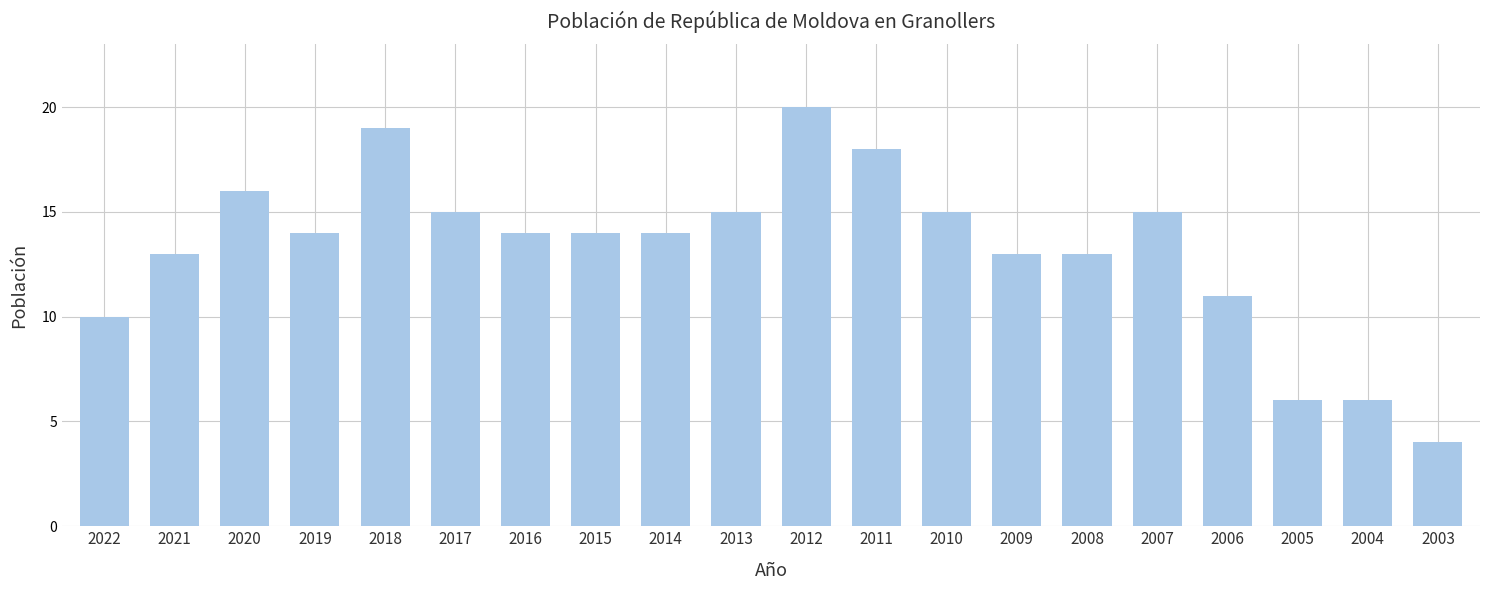

Reading left to right, transcribe all the data shown in this chart.

10	13	16	14	19	15	14	14	14	15	20	18	15	13	13	15	11	6	6	4